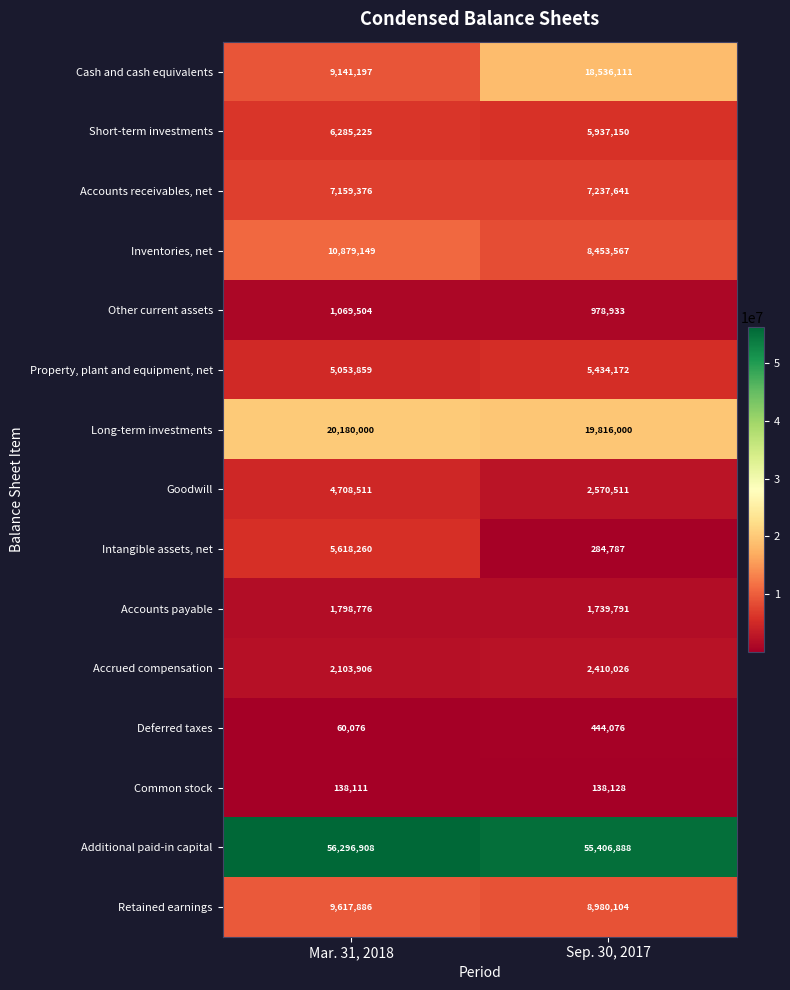

What is the greatest value displayed?

56296908